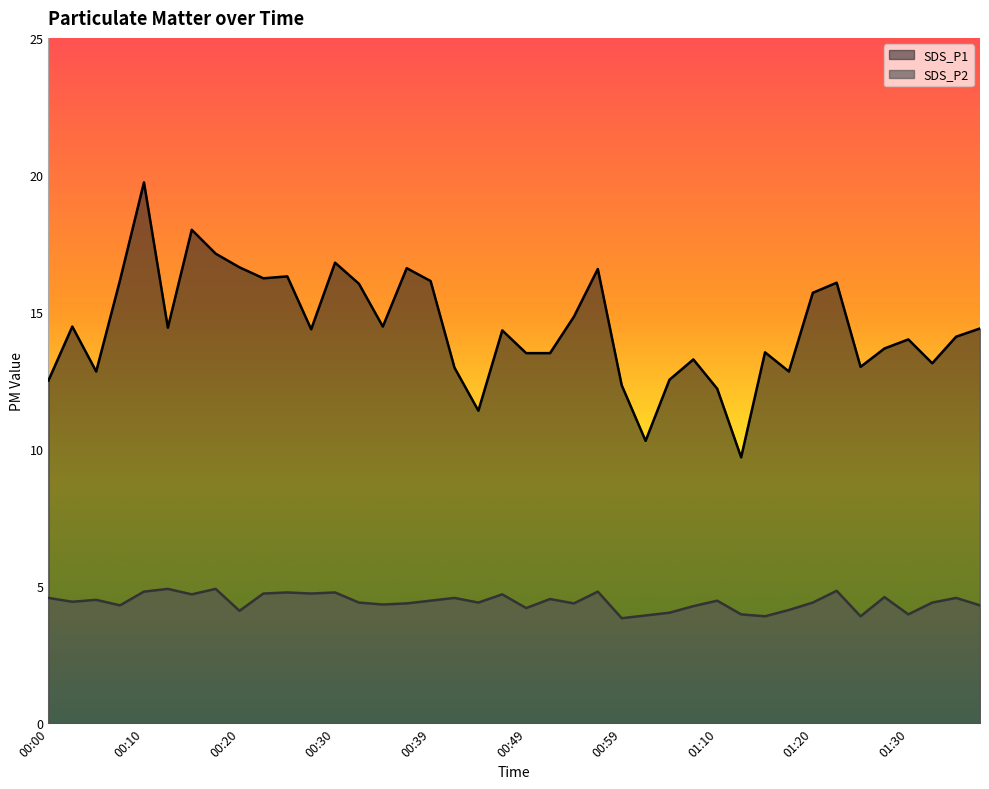

What is the sum of the SDS_P1 values at 01:22 and 01:20?

31.8